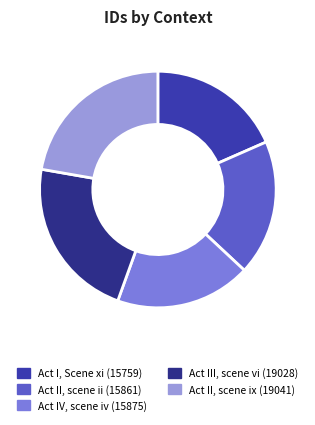

How many slices are in this pie chart?

5